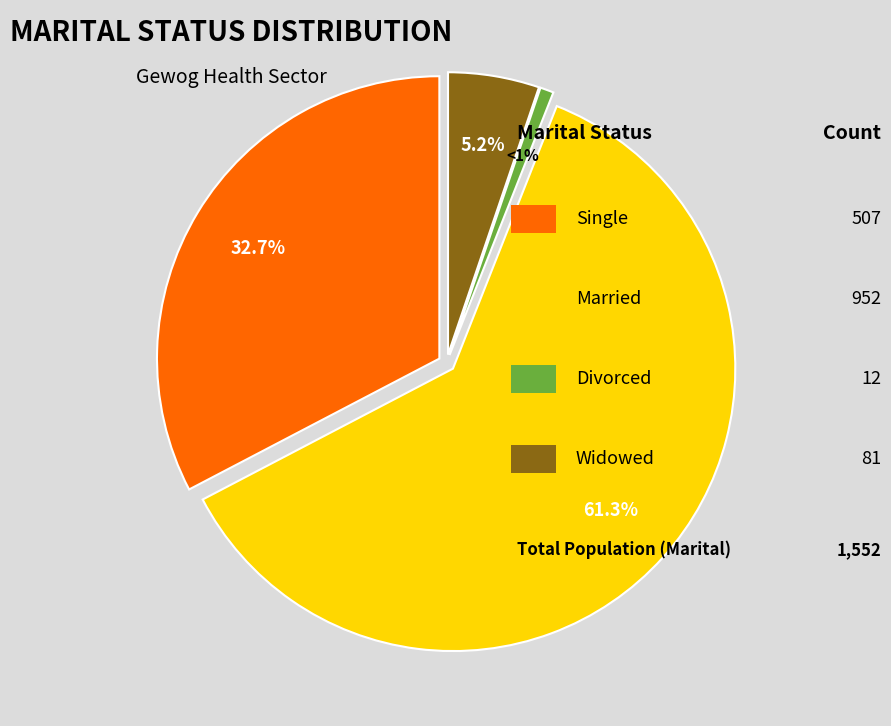

To the nearest percent, what is the combined percentage of Widowed and Divorced?

6%